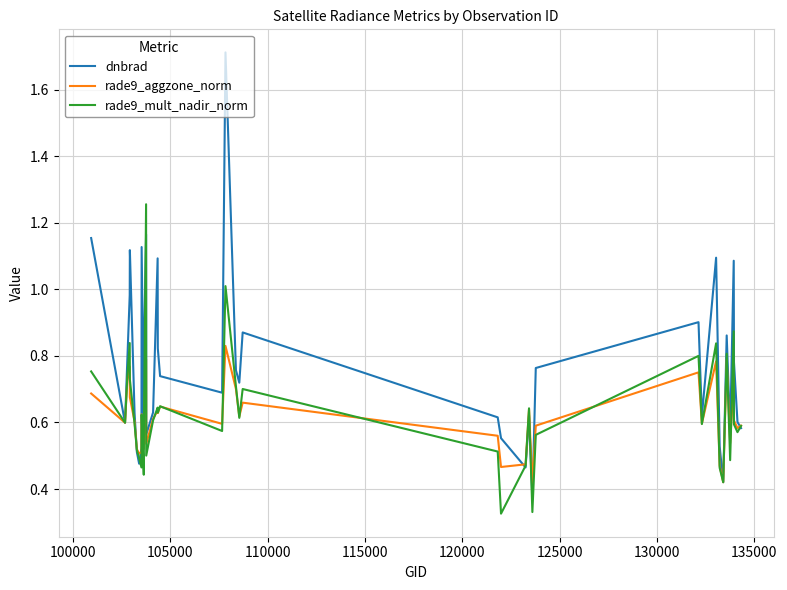

List the series in order of their peak value, highest first.

dnbrad, rade9_mult_nadir_norm, rade9_aggzone_norm